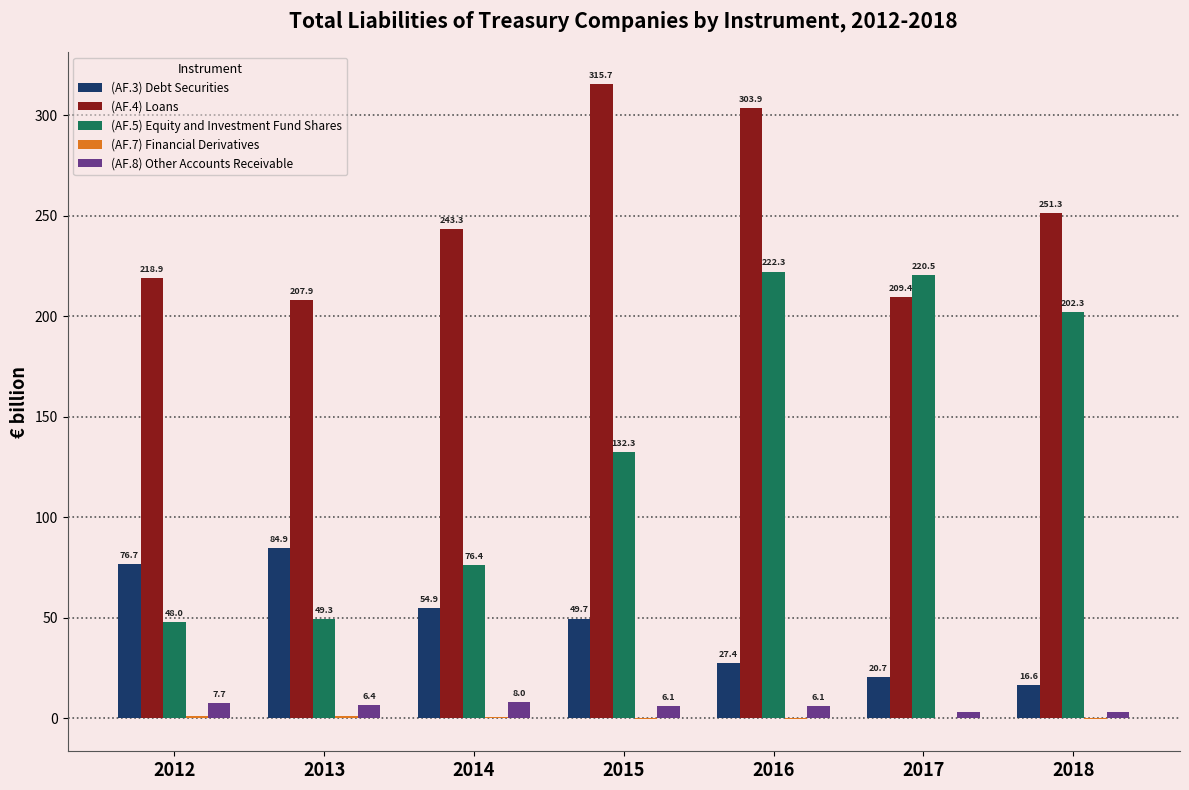

What is the sum of all (AF.3) Debt Securities values?

330.9